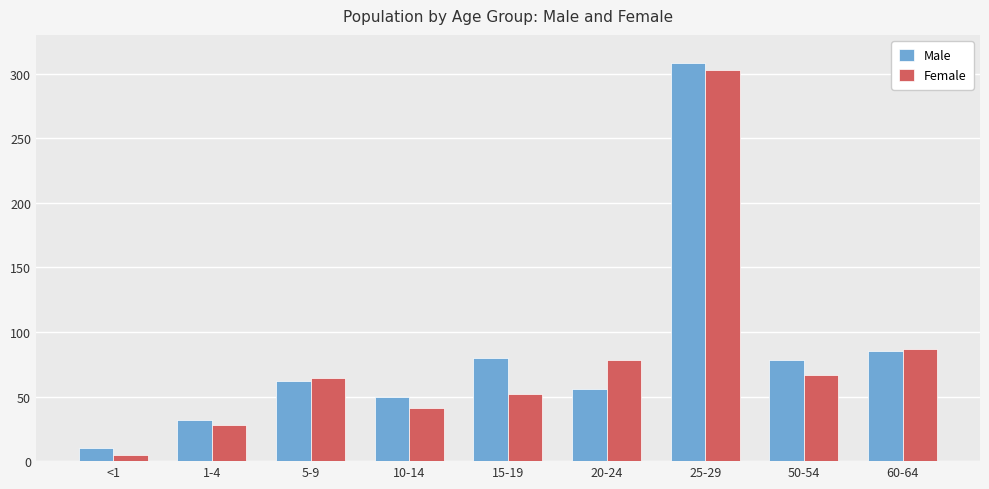

Which category has the lowest value across all series?

<1